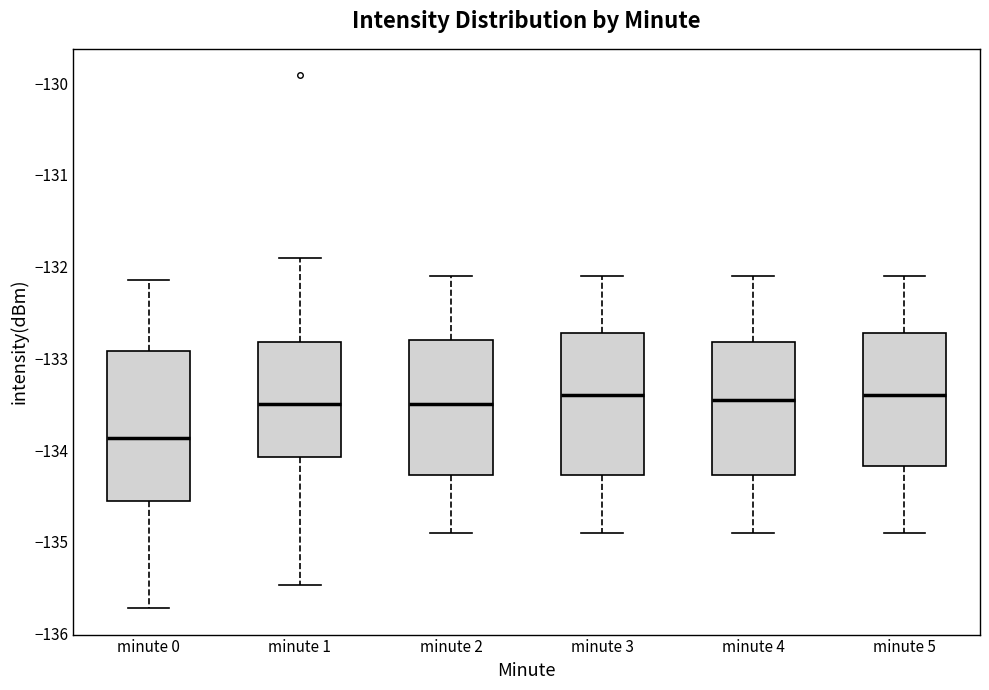

Which box has the lowest median line?

minute 0